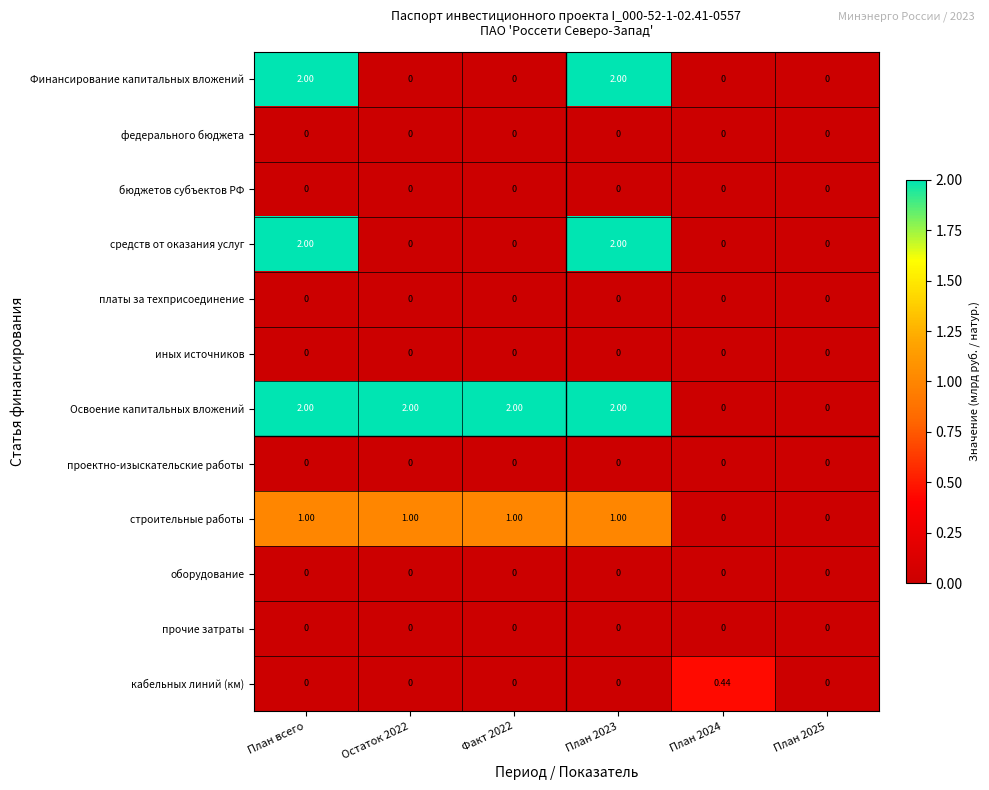

Which series changed the most between План 2024 and План 2025?

кабельных линий (км)